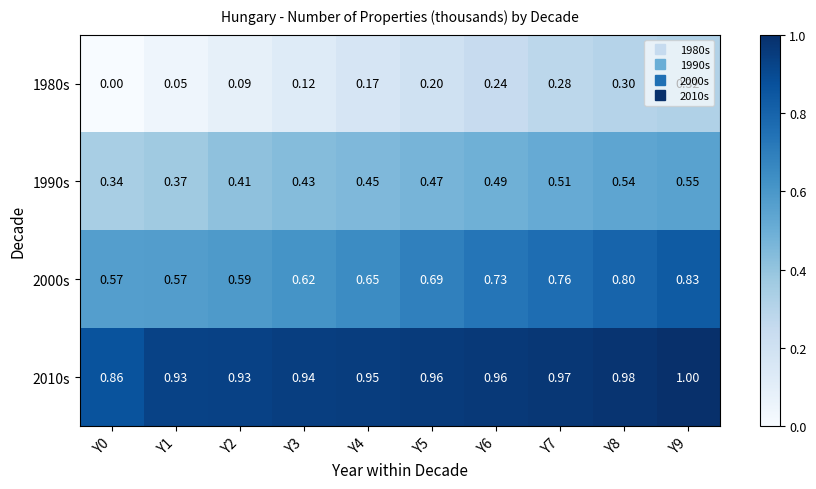

Is the value of 2010s at Y3 greater than the value of 1990s at Y5?

Yes